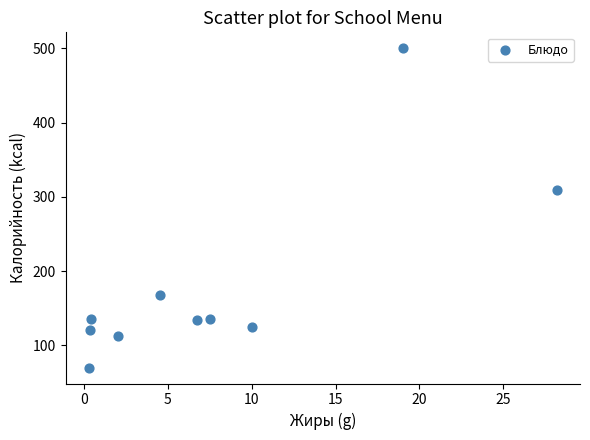

What is the range of Y values (max minus min)?

429.9